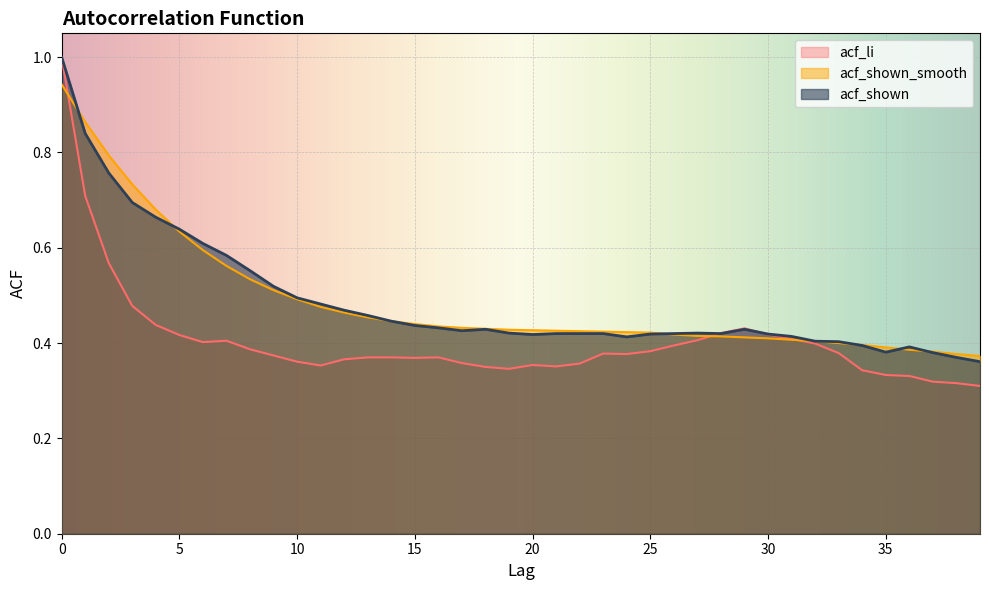

How many data points does each series have?

40